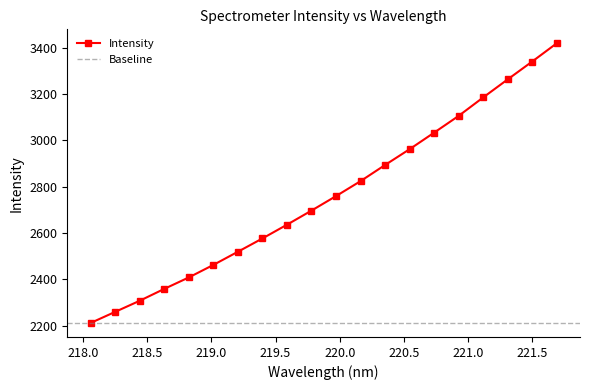

Is this an area chart (filled region under the line)?

No